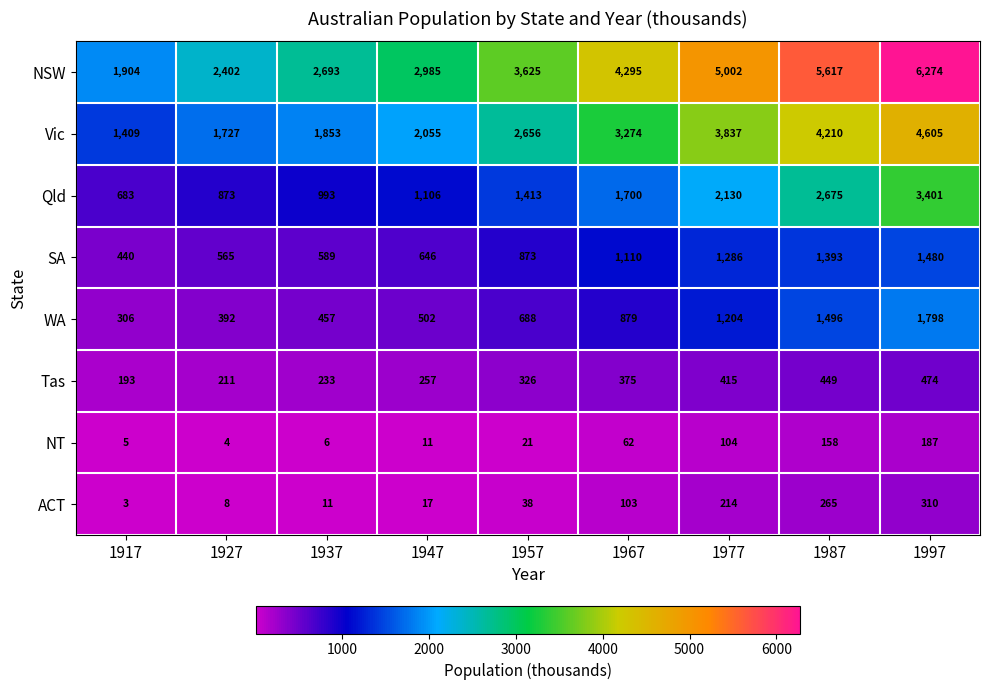

Is it true that Qld equals 1413 at 1957?

True